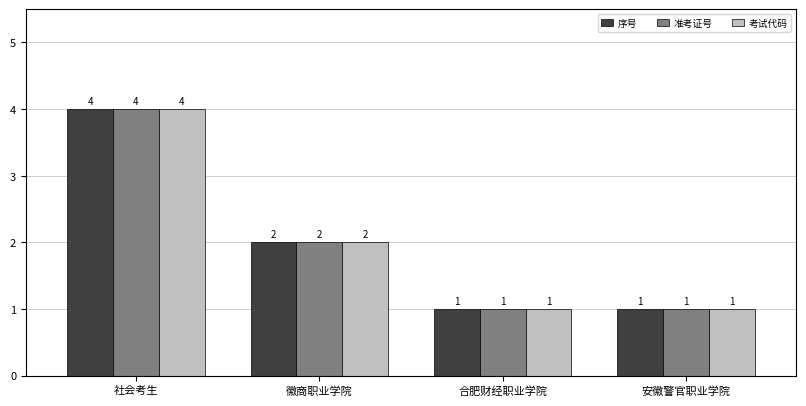

What is the maximum value for 准考证号?

4